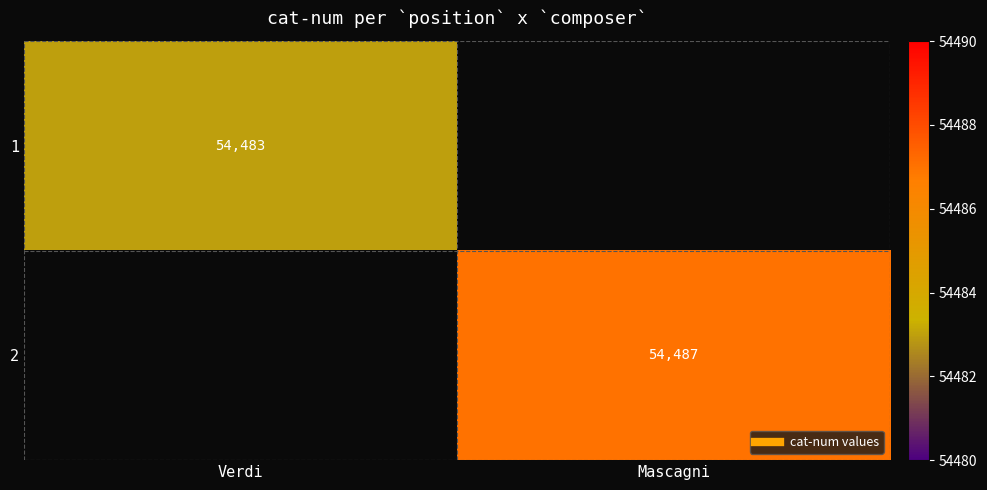

List the series in order of their overall mean, lowest first.

1, 2